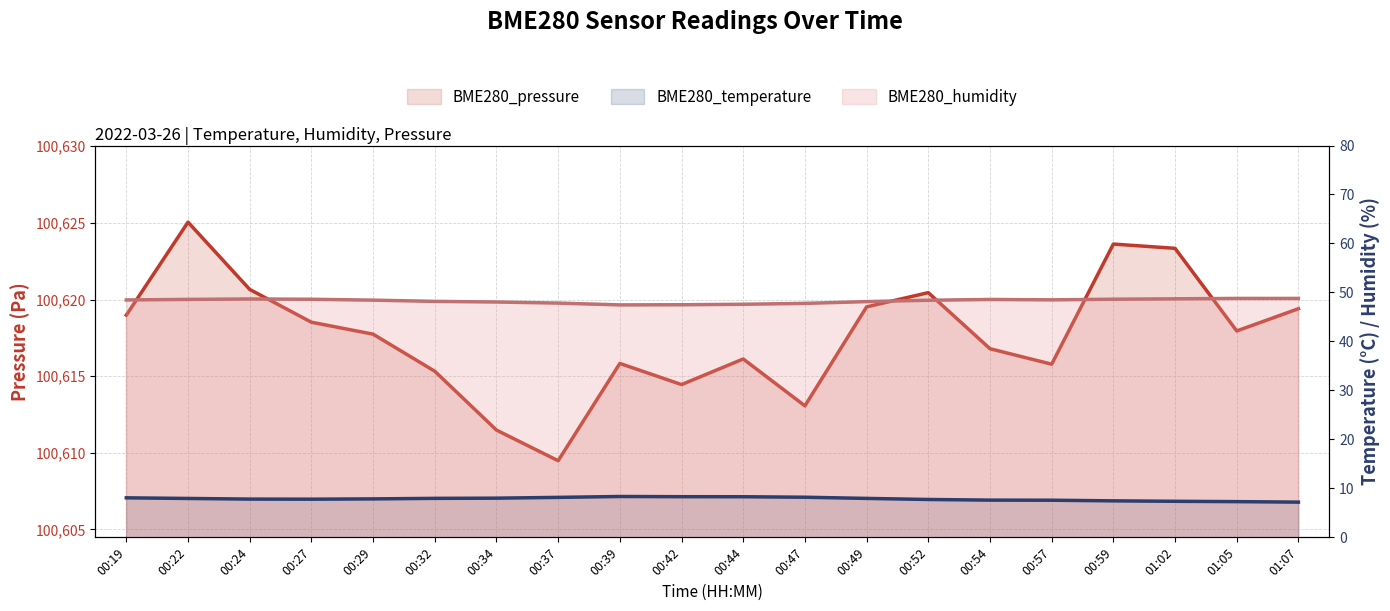

True or false: BME280_humidity and BME280_pressure intersect in this chart.

False